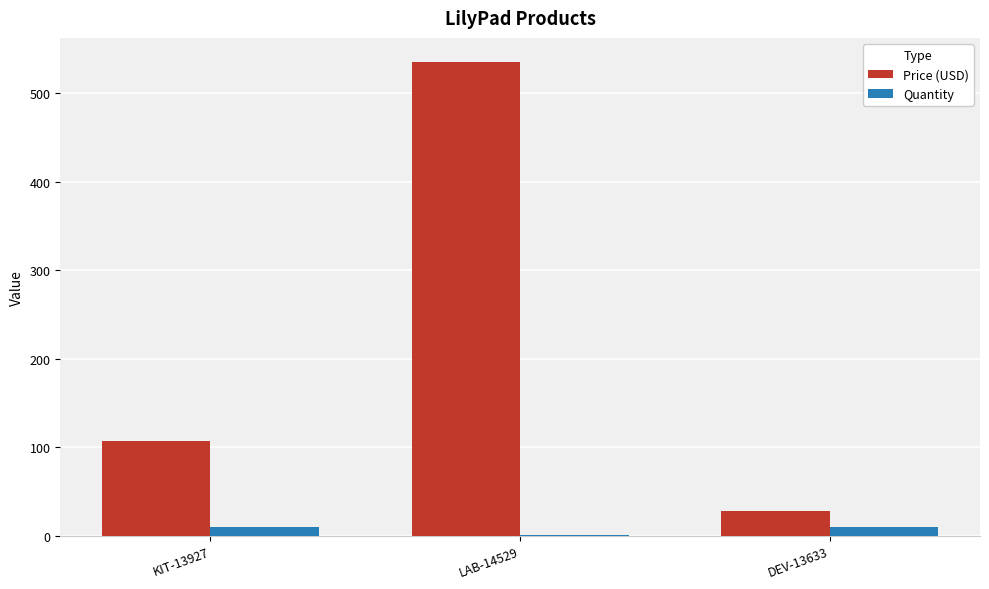

The value of Price (USD) at KIT-13927 is 107.0. True or false?

True